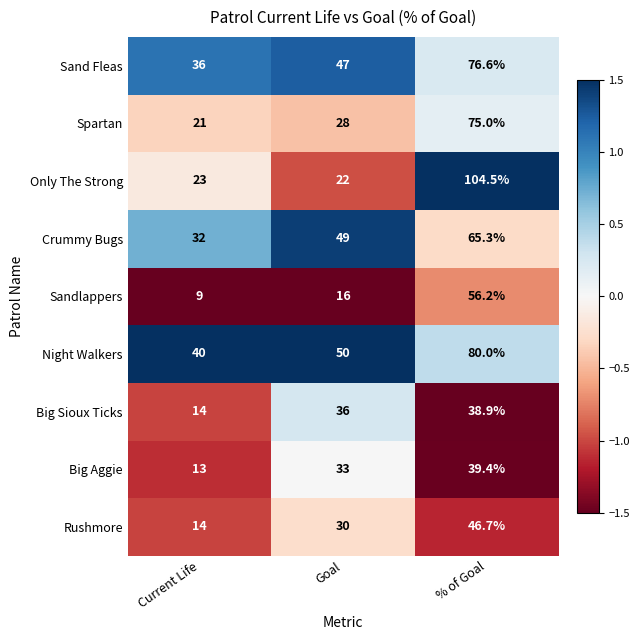

Which series has the largest range (max minus min)?

Only The Strong